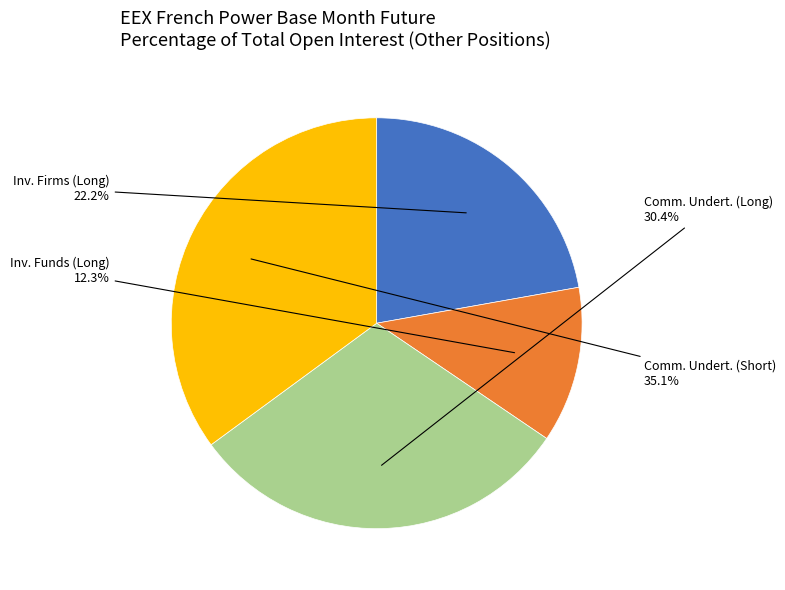

Is there any slice that represents more than half of the pie?

No